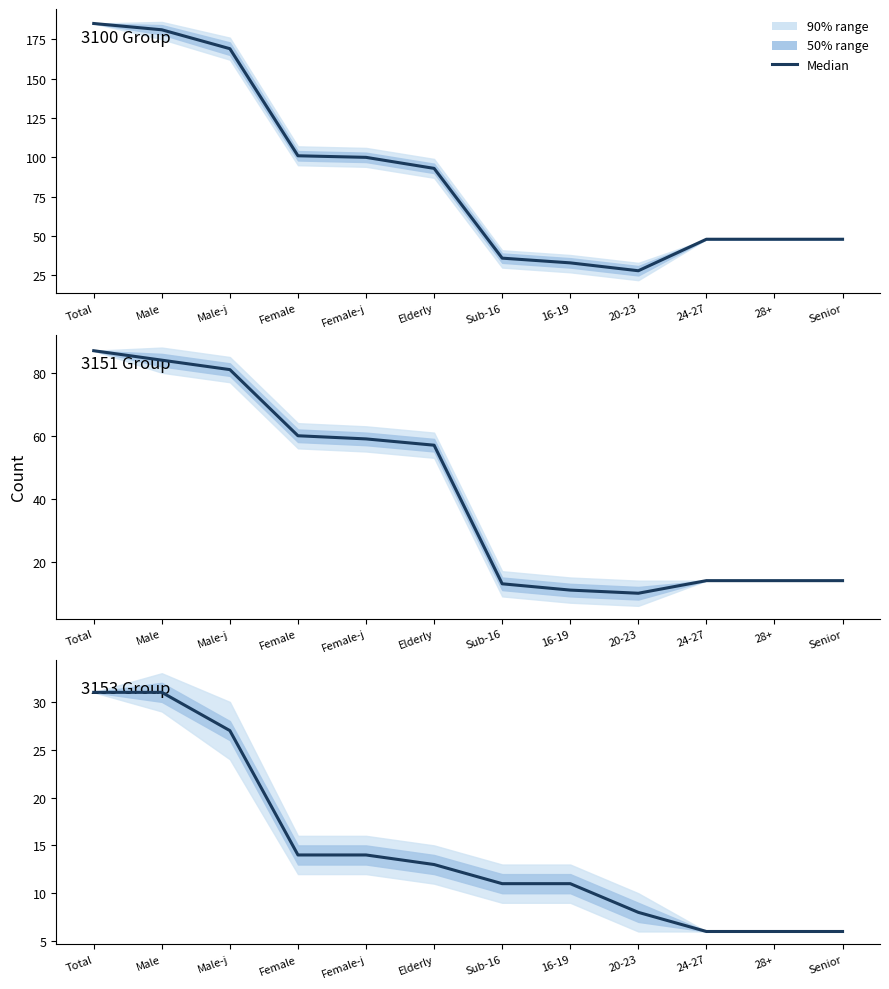

What is the average value?

15